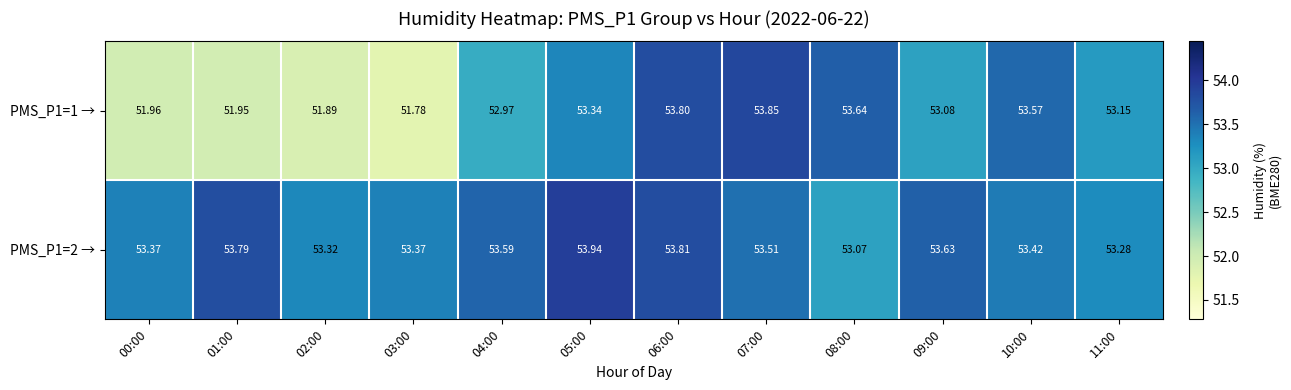

Is the value of PMS_P1=2 → at 04:00 greater than the value of PMS_P1=1 → at 11:00?

Yes